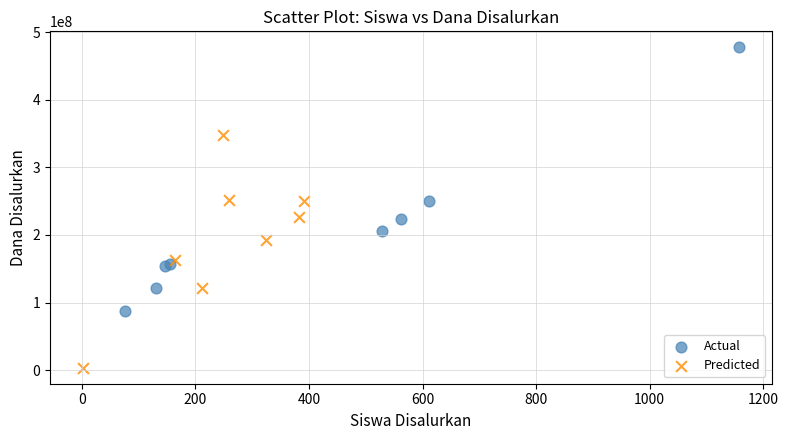

Which series contains the lowest Y value?

Predicted